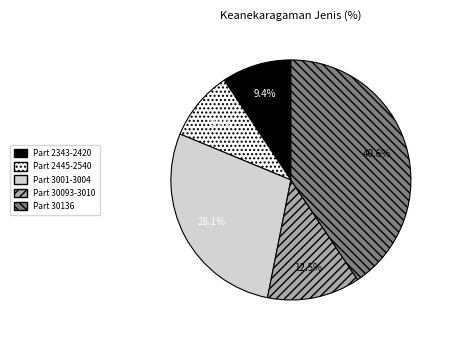

Does any single category account for the majority?

No